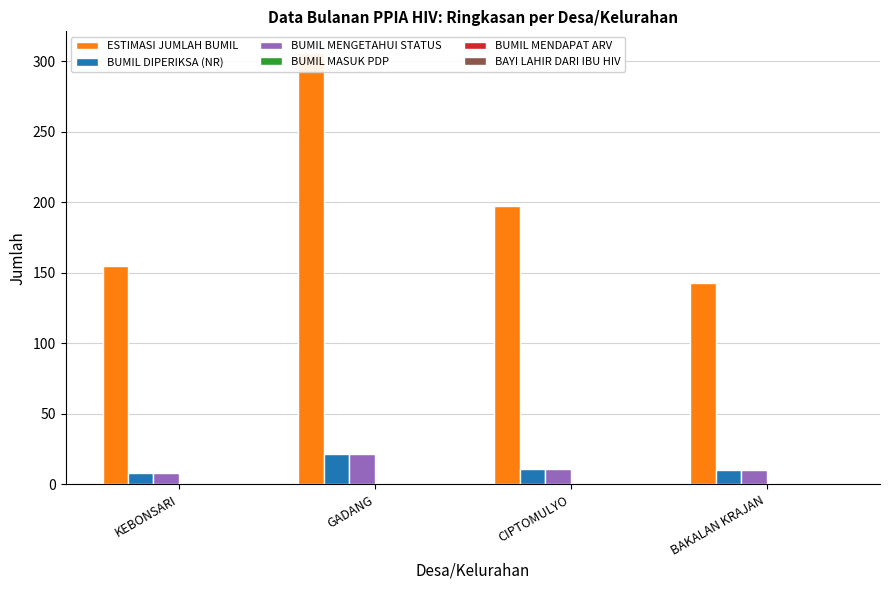

What is the label of the 2nd bar from the right?

CIPTOMULYO